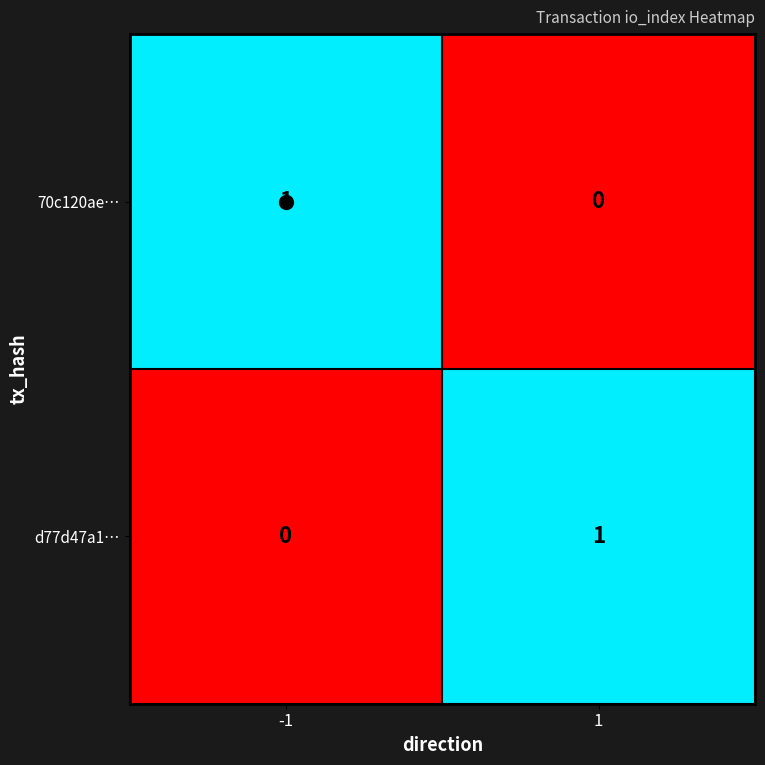

The value of 70c120ae… at 1 is -1. True or false?

False